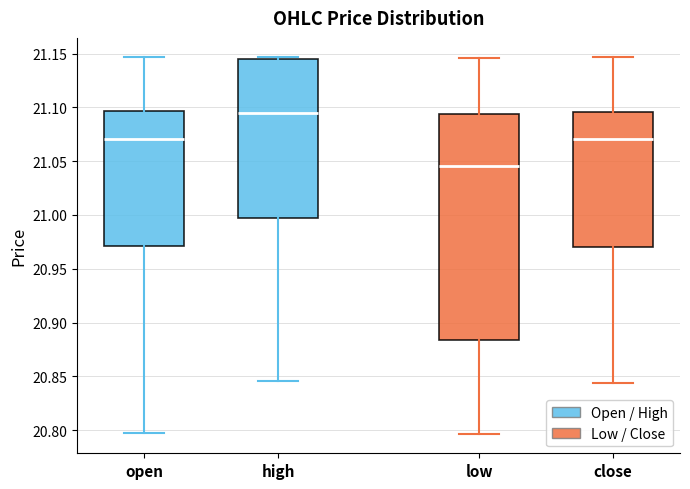

Which box's median line is the highest?

high